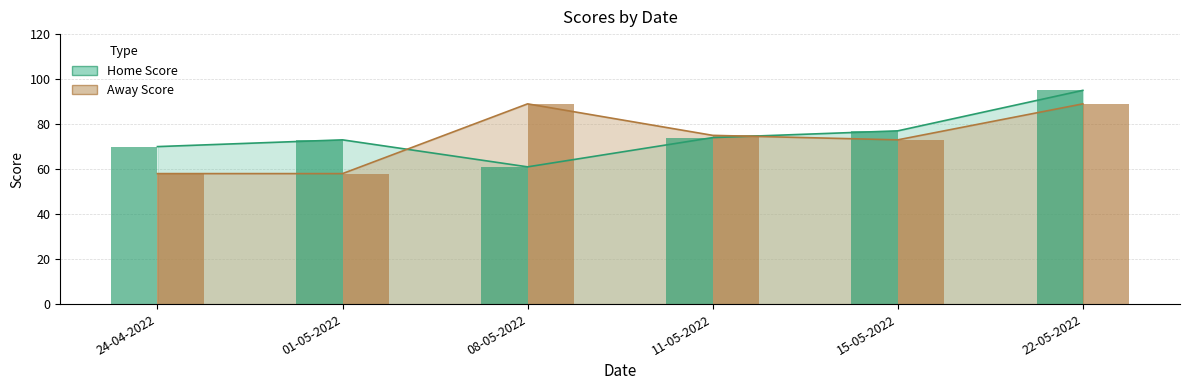

How many groups of bars are there?

6